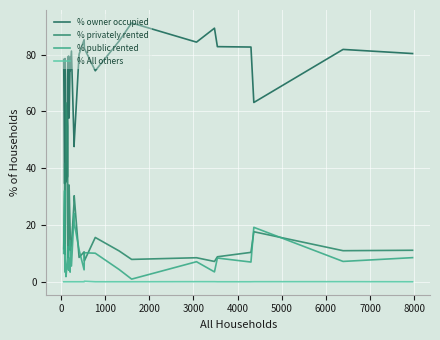

What is the greatest value displayed?

91.2